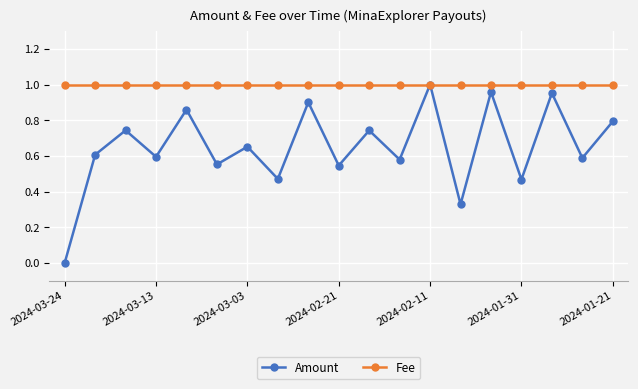

Does the chart display data point markers on the line(s)?

Yes